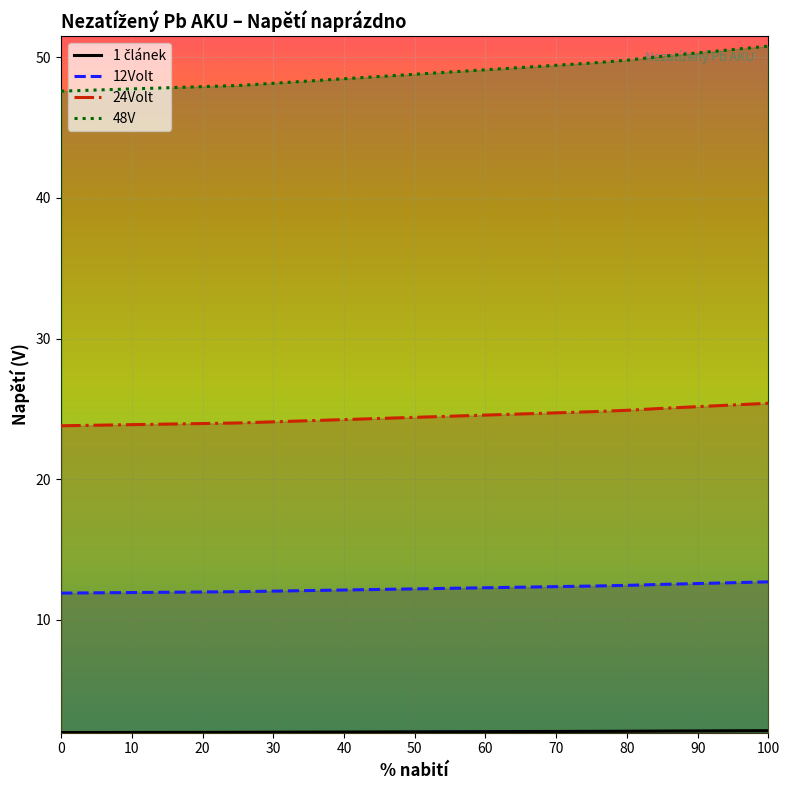

The value of 1 článek at 70 is 0.7. True or false?

False